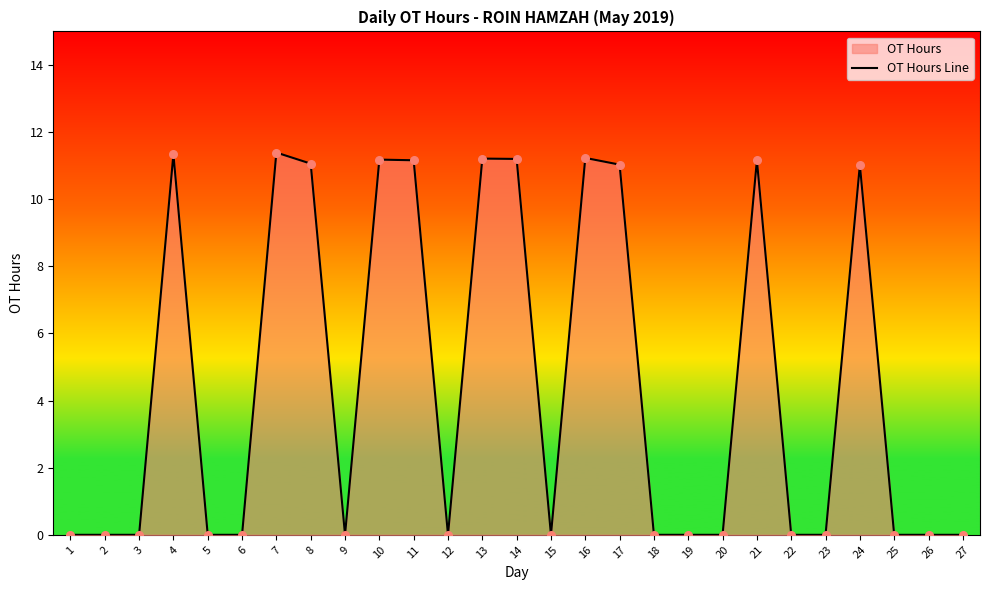

What is the change in value from 7 to 14?

-0.2